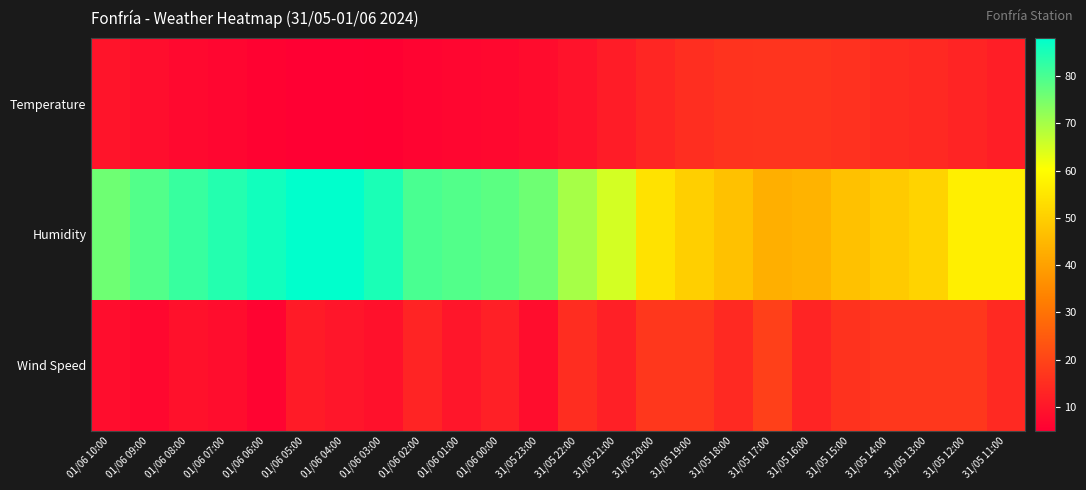

Reading right to left, transcribe all the data shown in this chart.

Temperature: 31/05 11:00=11.7	31/05 12:00=13.1	31/05 13:00=14.1	31/05 14:00=14.6	31/05 15:00=15.8	31/05 16:00=16.4	31/05 17:00=16.4	31/05 18:00=16.3	31/05 19:00=15.2	31/05 20:00=13.5	31/05 21:00=11.3	31/05 22:00=9.3	31/05 23:00=7.8	01/06 00:00=7.1	01/06 01:00=6.5	01/06 02:00=6.1	01/06 03:00=5.3	01/06 04:00=5.0	01/06 05:00=5.1	01/06 06:00=5.8	01/06 07:00=6.5	01/06 08:00=7.2	01/06 09:00=8.4	01/06 10:00=9.4
Humidity: 31/05 11:00=57.0	31/05 12:00=57.0	31/05 13:00=51.0	31/05 14:00=49.0	31/05 15:00=47.0	31/05 16:00=44.0	31/05 17:00=43.0	31/05 18:00=47.0	31/05 19:00=50.0	31/05 20:00=54.0	31/05 21:00=65.0	31/05 22:00=70.0	31/05 23:00=76.0	01/06 00:00=78.0	01/06 01:00=79.0	01/06 02:00=80.0	01/06 03:00=85.0	01/06 04:00=88.0	01/06 05:00=88.0	01/06 06:00=86.0	01/06 07:00=84.0	01/06 08:00=82.0	01/06 09:00=79.0	01/06 10:00=76.0
Wind Speed: 31/05 11:00=14.0	31/05 12:00=17.0	31/05 13:00=17.0	31/05 14:00=17.0	31/05 15:00=16.0	31/05 16:00=13.0	31/05 17:00=19.0	31/05 18:00=14.0	31/05 19:00=17.0	31/05 20:00=17.0	31/05 21:00=12.0	31/05 22:00=15.0	31/05 23:00=8.0	01/06 00:00=12.0	01/06 01:00=10.0	01/06 02:00=13.0	01/06 03:00=9.0	01/06 04:00=10.0	01/06 05:00=11.0	01/06 06:00=6.0	01/06 07:00=8.0	01/06 08:00=9.0	01/06 09:00=7.0	01/06 10:00=8.0